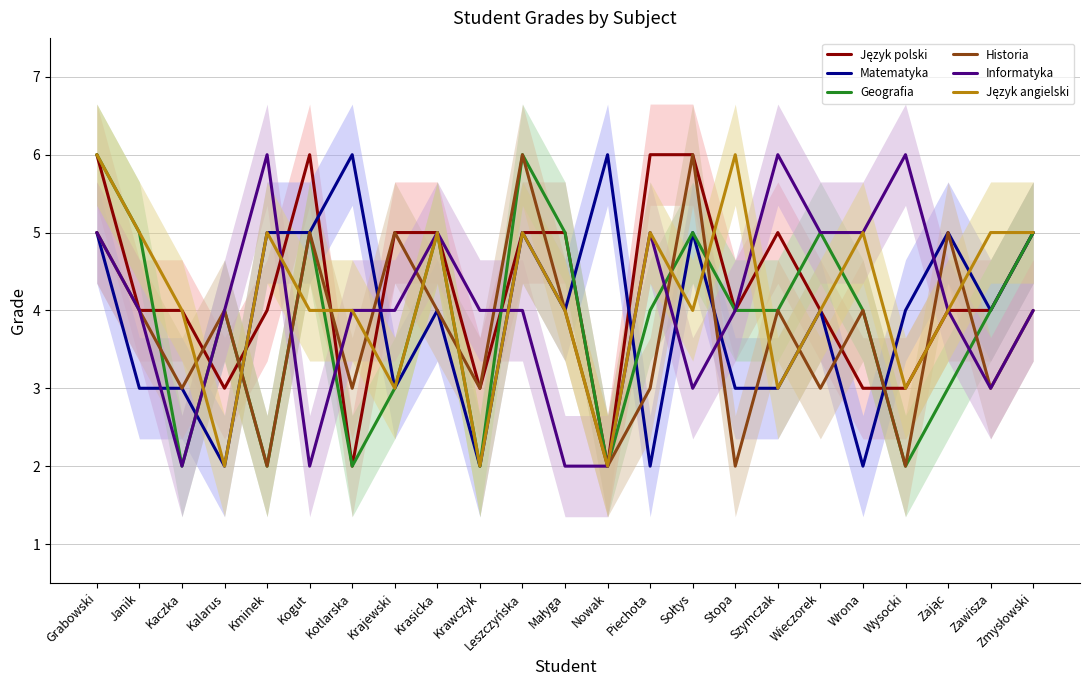

How many data points in Matematyka are less than 4?

9